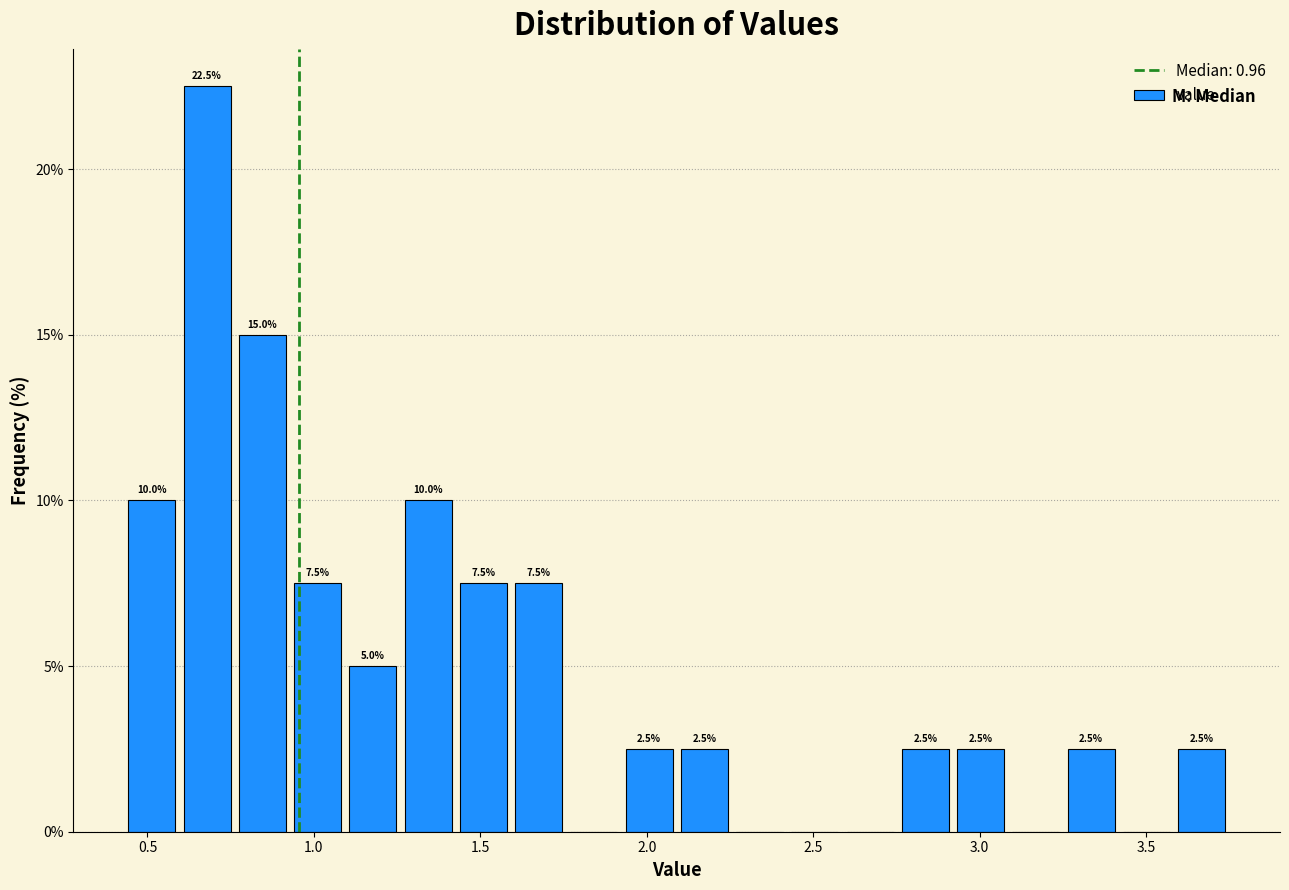

Around what value on the x-axis is the tallest bar? Give the approximate position of its centre, as read against the axis.

0.70